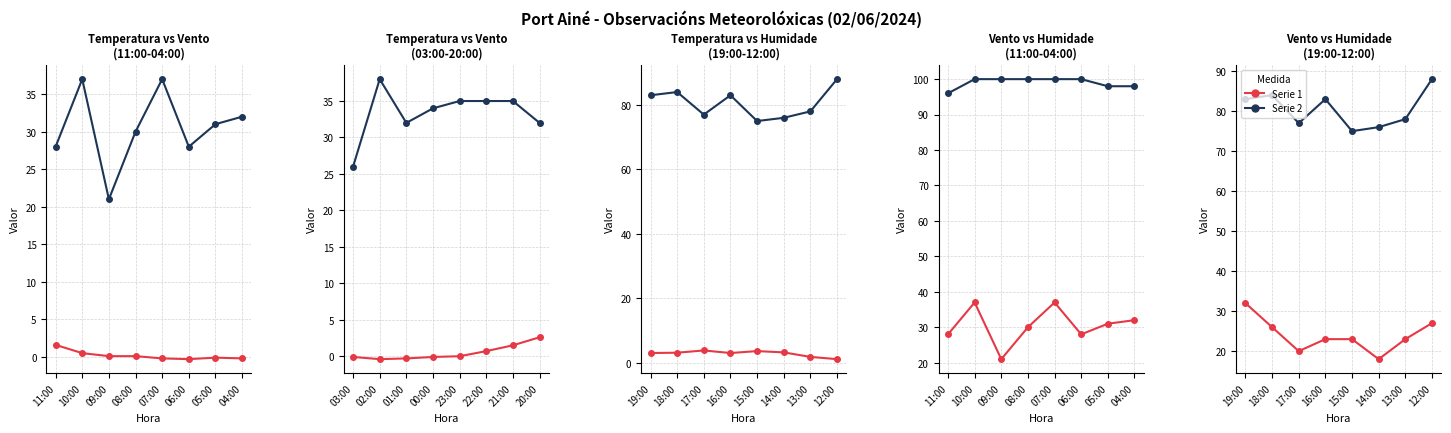

The value of Vento / Humidade at 12:00 is 128. True or false?

False